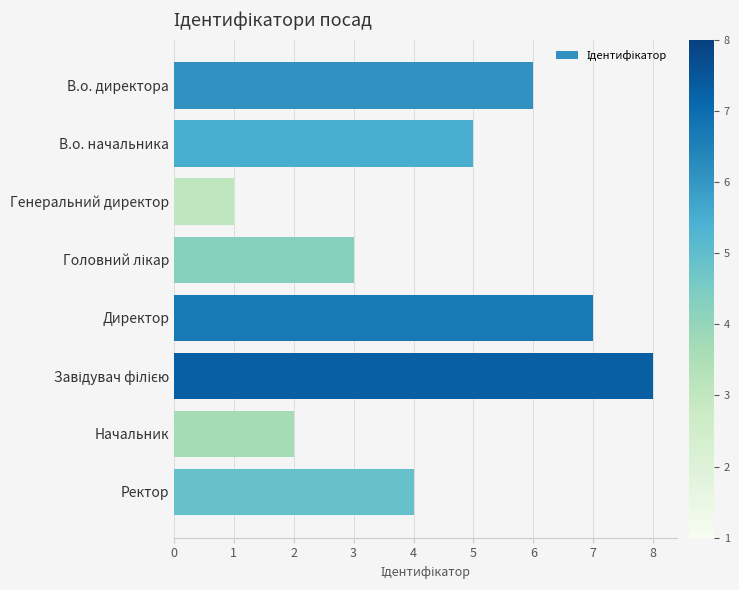

What is the change in value from В.о. директора to Начальник?

-4